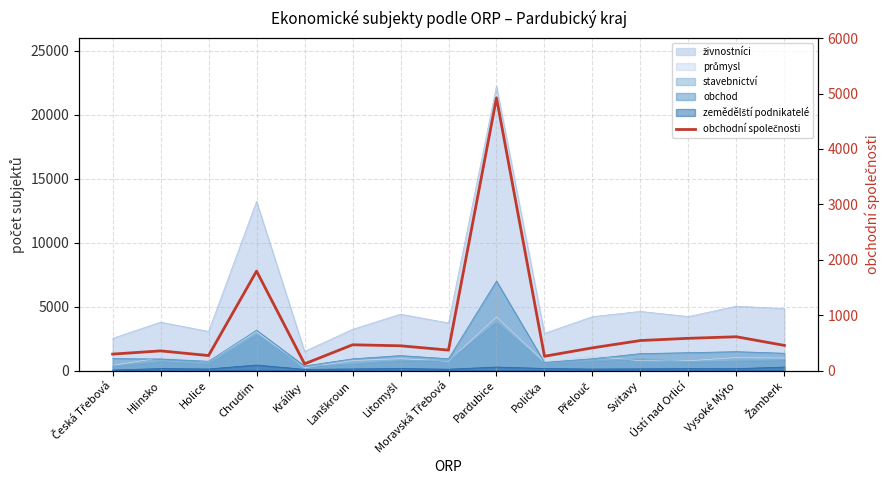

Reading left to right, list all the values displayed in this chart.

297	355	271	1795	121	465	447	369	4923	258	410	542	582	610	454